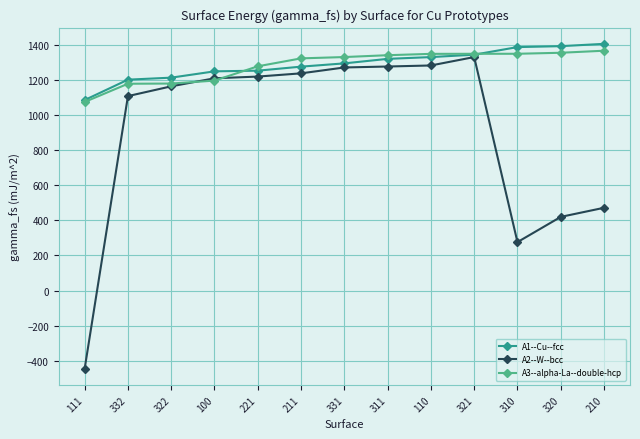

Read the A2--W--bcc value at 332.

1107.5